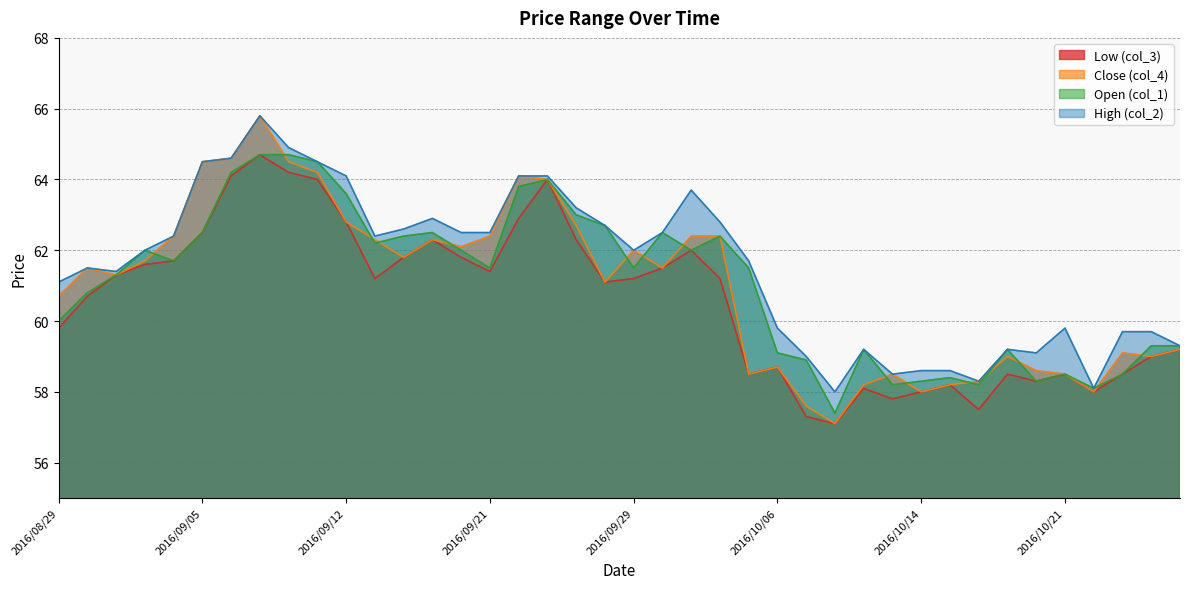

Does the chart have visible grid lines?

Yes